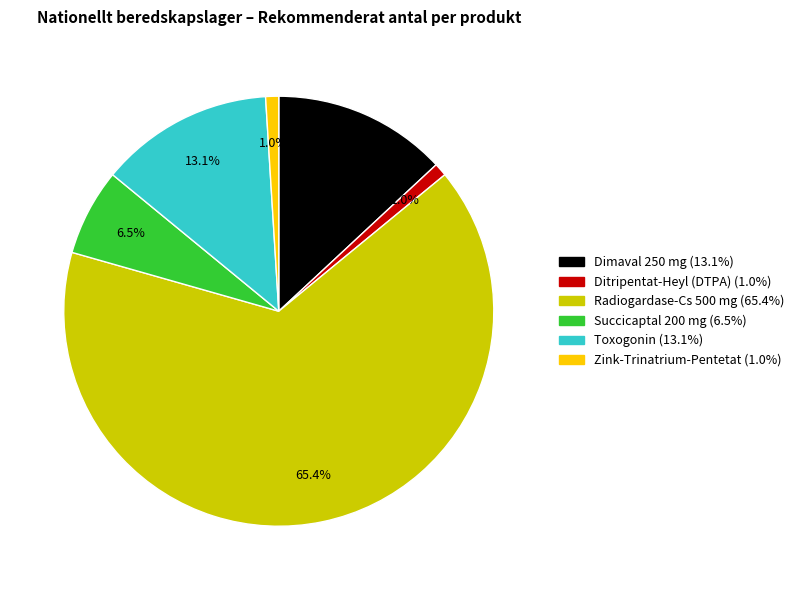

Is there a majority slice in this chart?

Yes